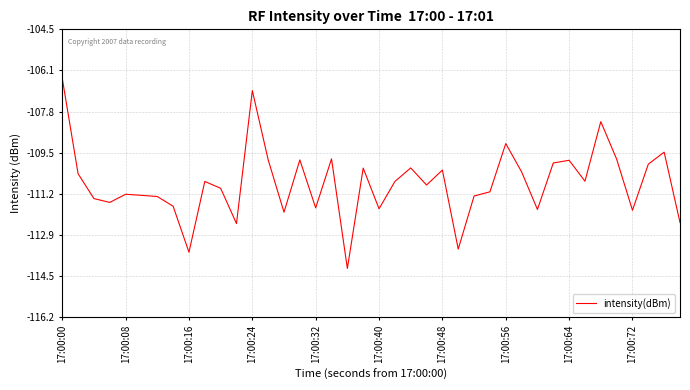

What is the greatest value displayed?

-106.5